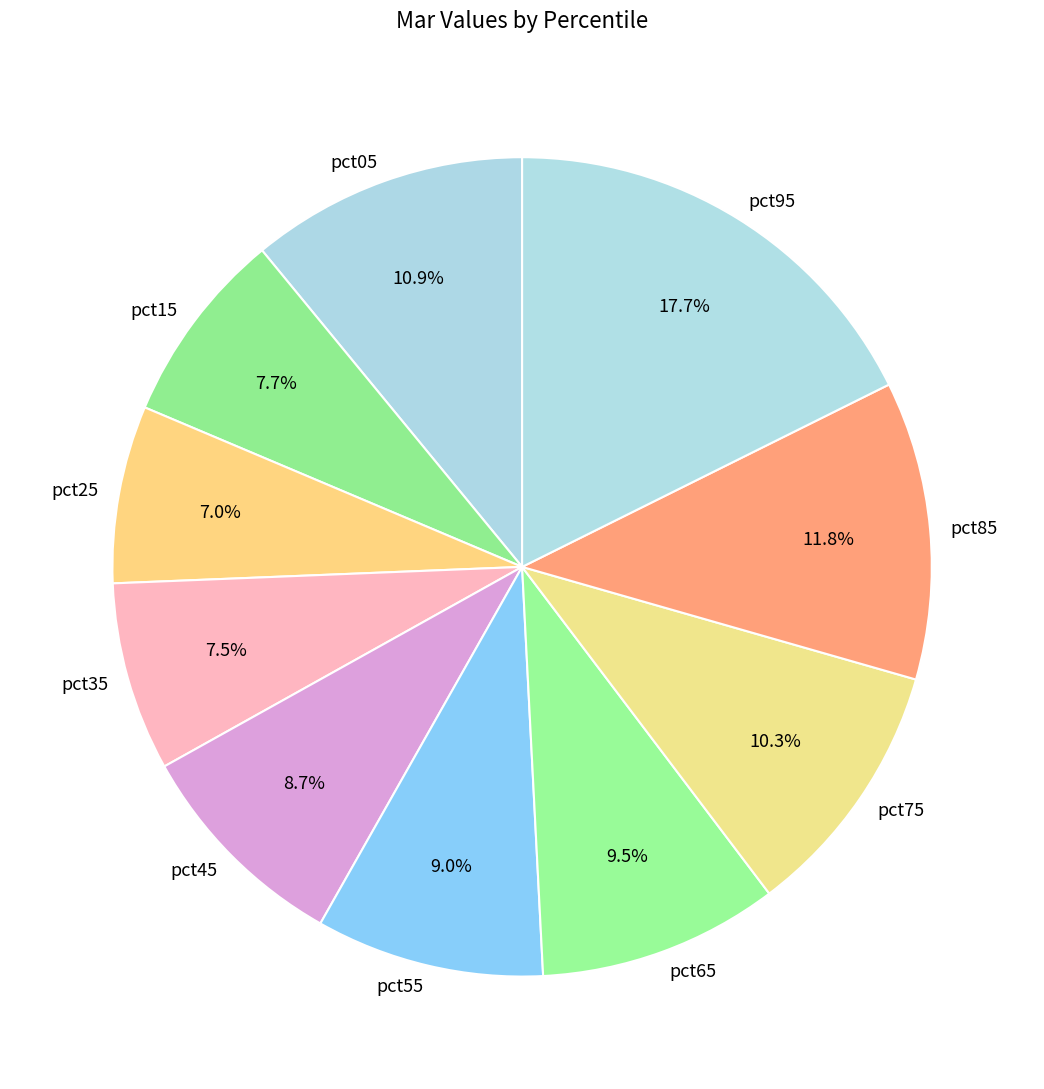

How much of the chart is everything except pct35?

92.5%